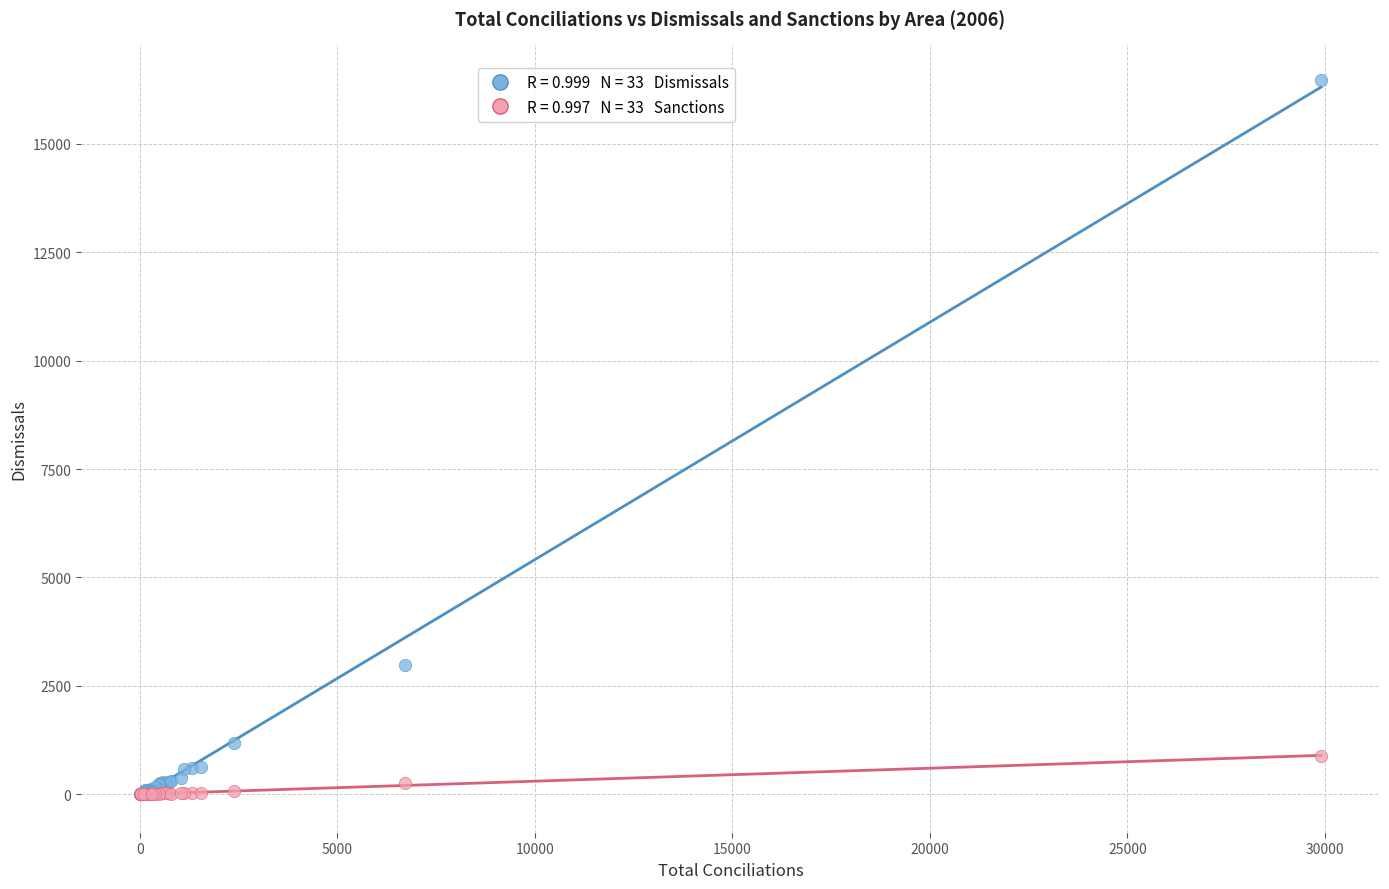

Across all series, what Y value is closest to 8235?

2972